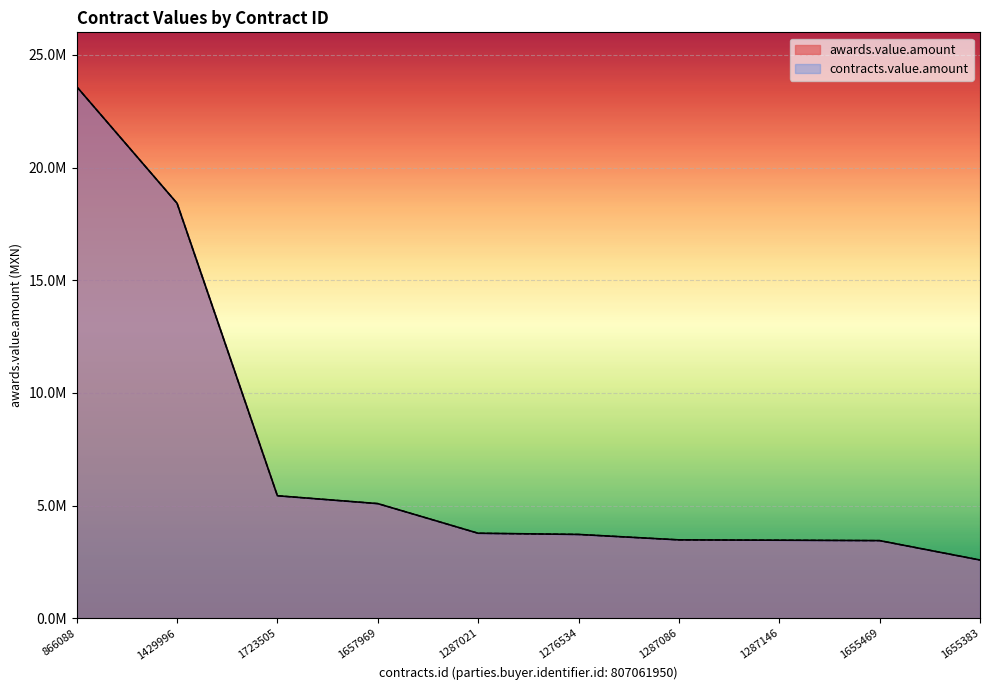

True or false: contracts.value.amount has a value of 1402327.0 at 1655383.

False